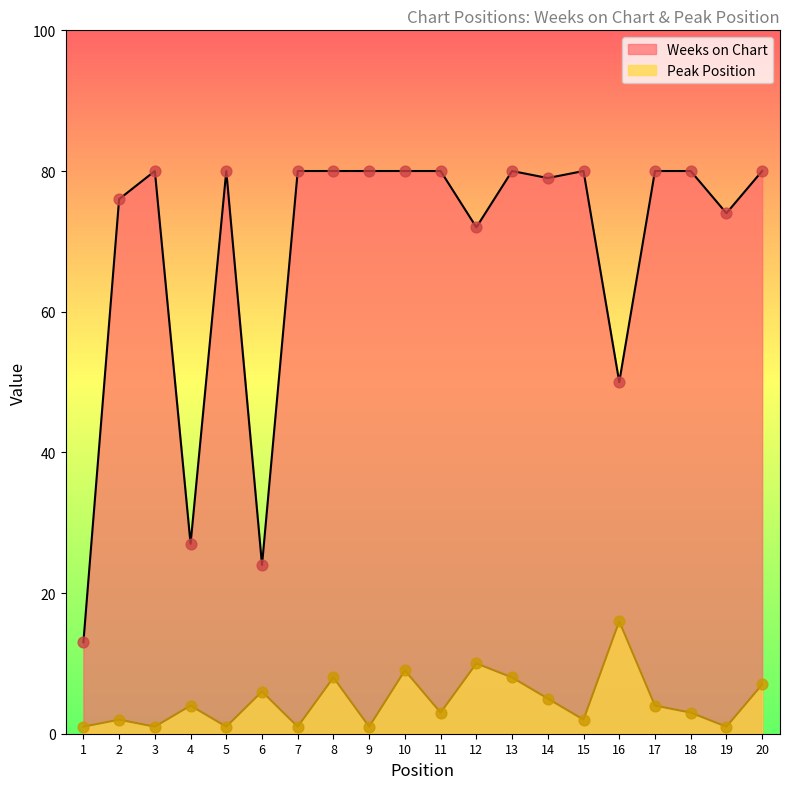

Which series contains the lowest Y value?

Peak Position